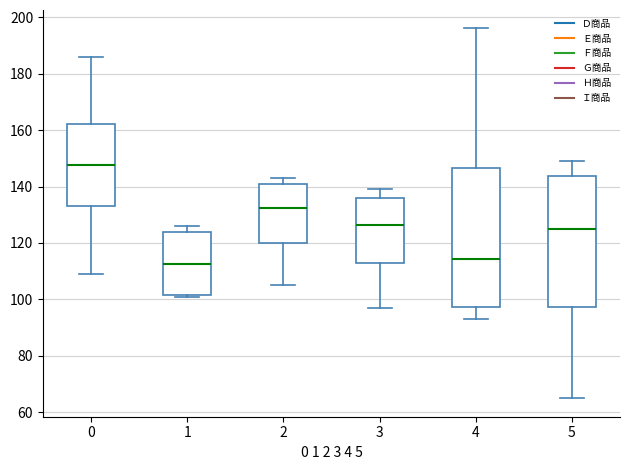

Where is the lower edge of the box at x = 5 on the y-axis? The values are not printed on the chart, so give them approximately, as read against the axis.

98